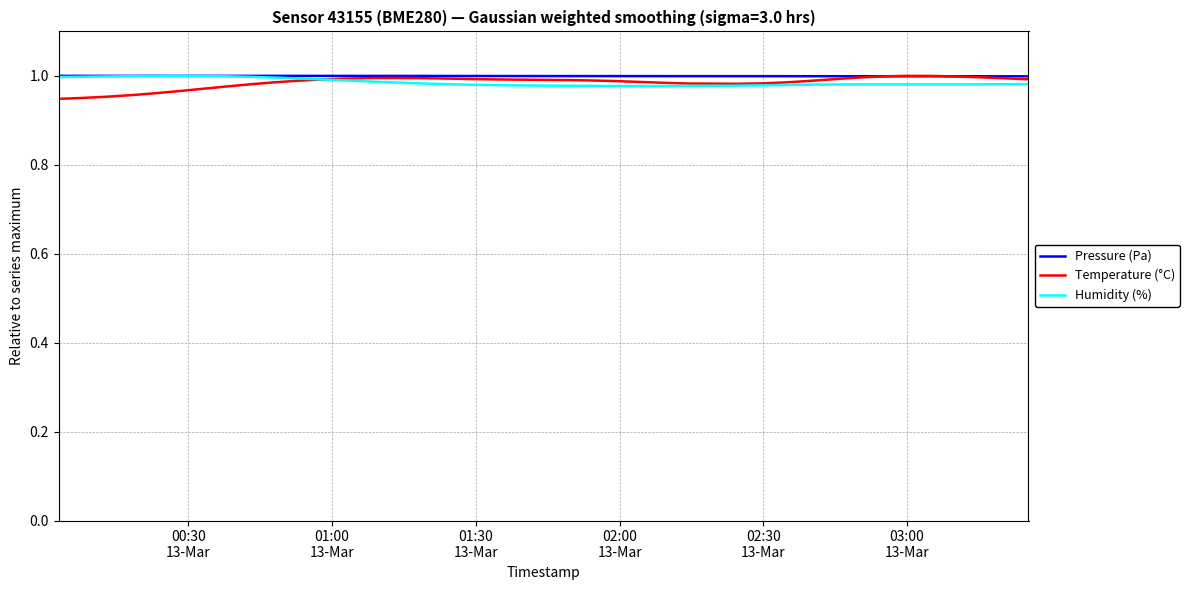

Does the chart have visible grid lines?

Yes